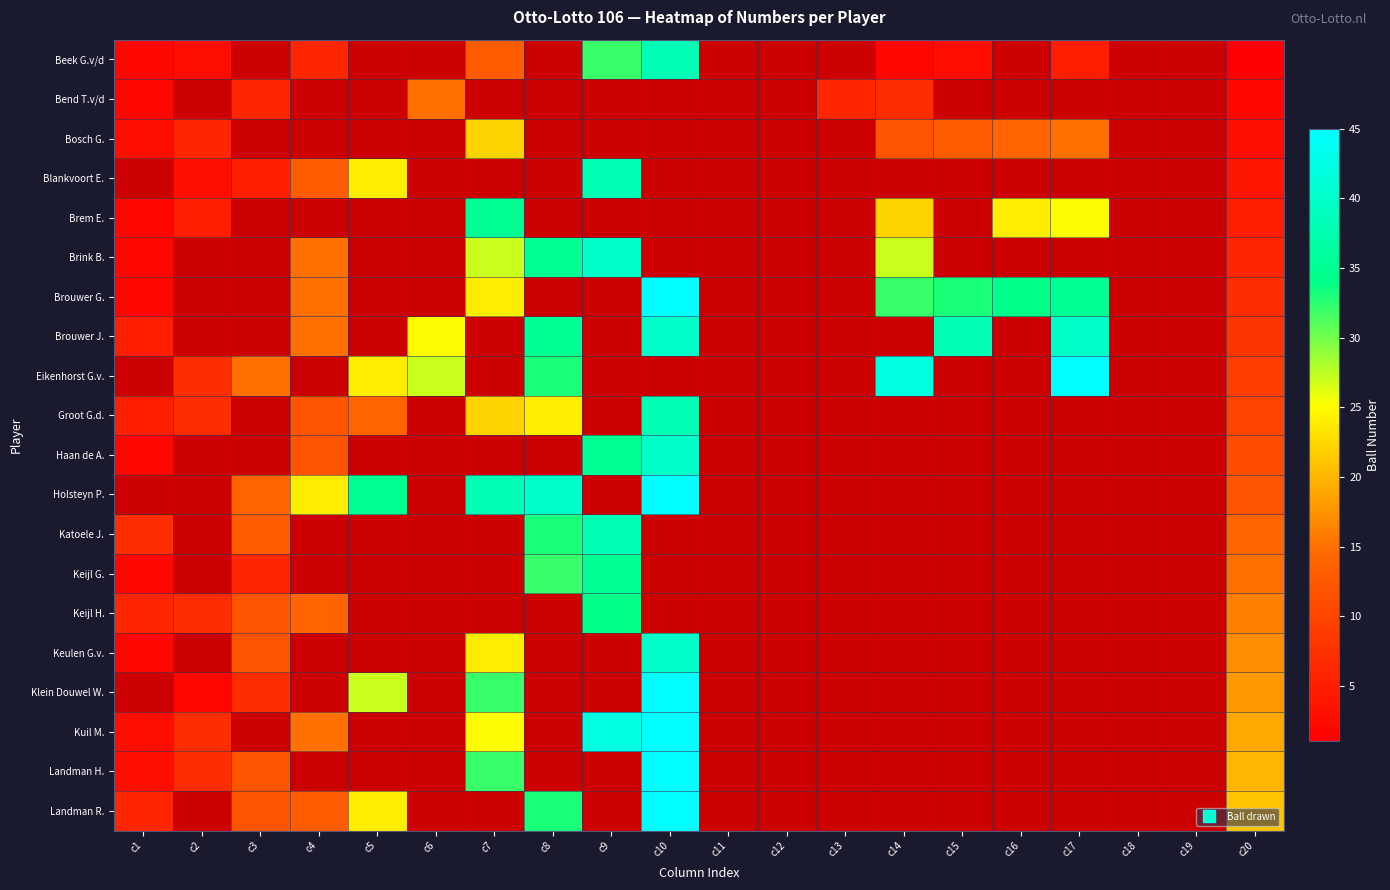

At c3, list the series in order from smallest to largest.

Keijl G., Katoele J., Beek G.v/d, Bend T.v/d, Bosch G., Blankvoort E., Brem E., Brink B., Brouwer G., Brouwer J., Eikenhorst G.v., Groot G.d., Haan de A., Klein Douwel W., Keijl H., Keulen G.v., Landman H., Landman R., Holsteyn P., Kuil M.